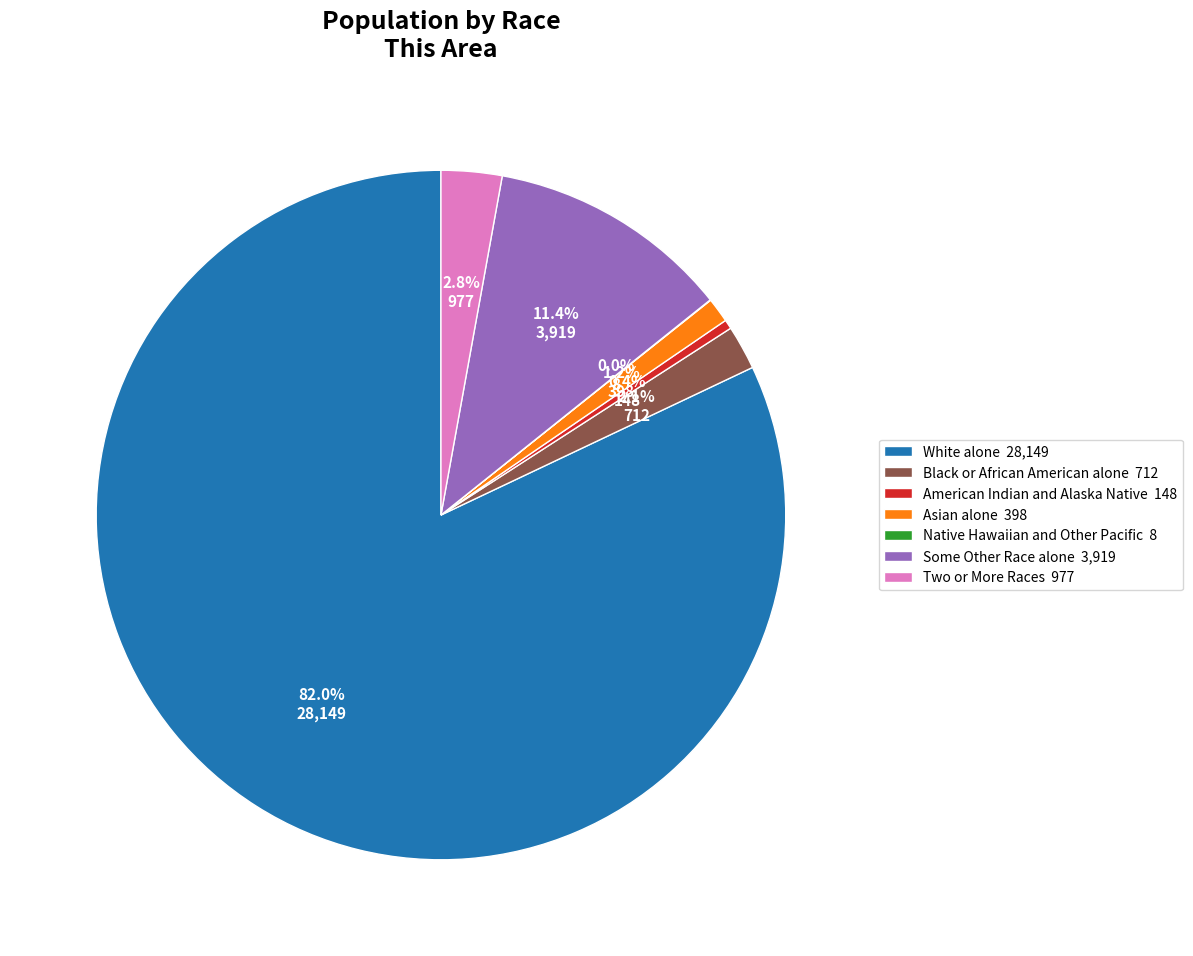

What is the ratio of the value at Two or More Races 977 to the value at American Indian and Alaska Native 148?

6.6